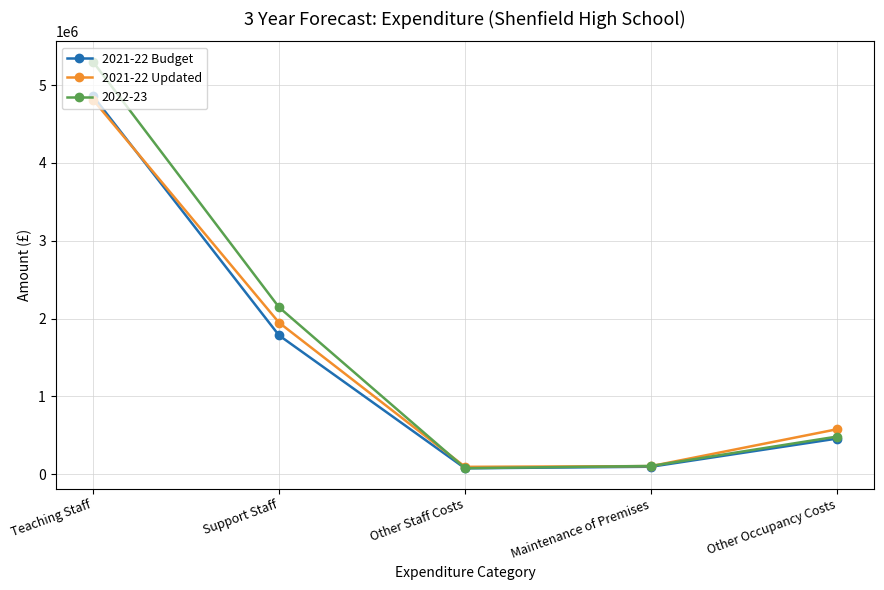

True or false: 2021-22 Budget has more than 1 points higher than both neighbors.

False